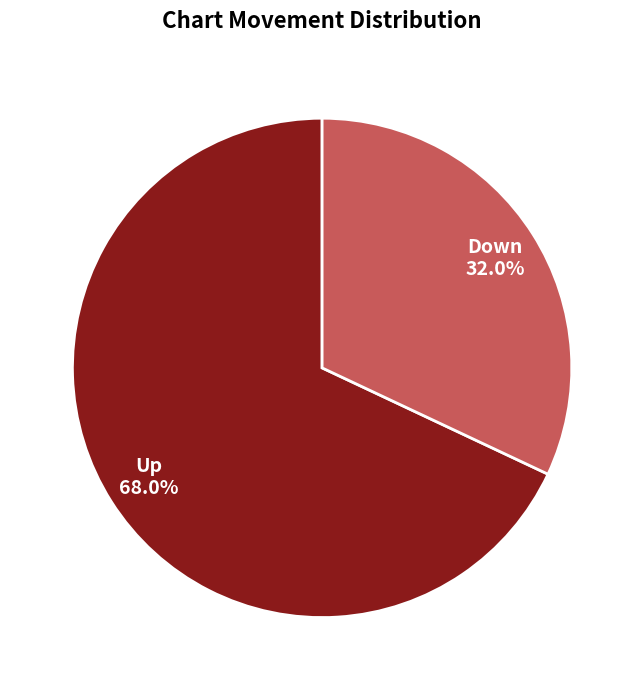

Is there any slice that represents more than half of the pie?

Yes